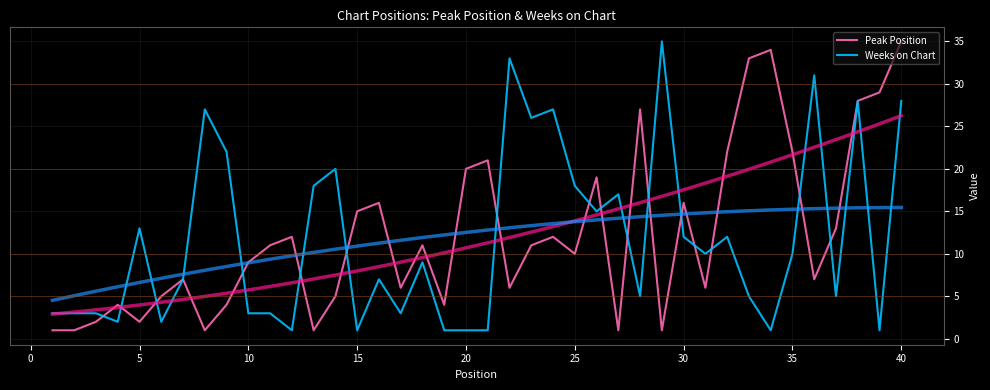

How many data points does each series have?

40